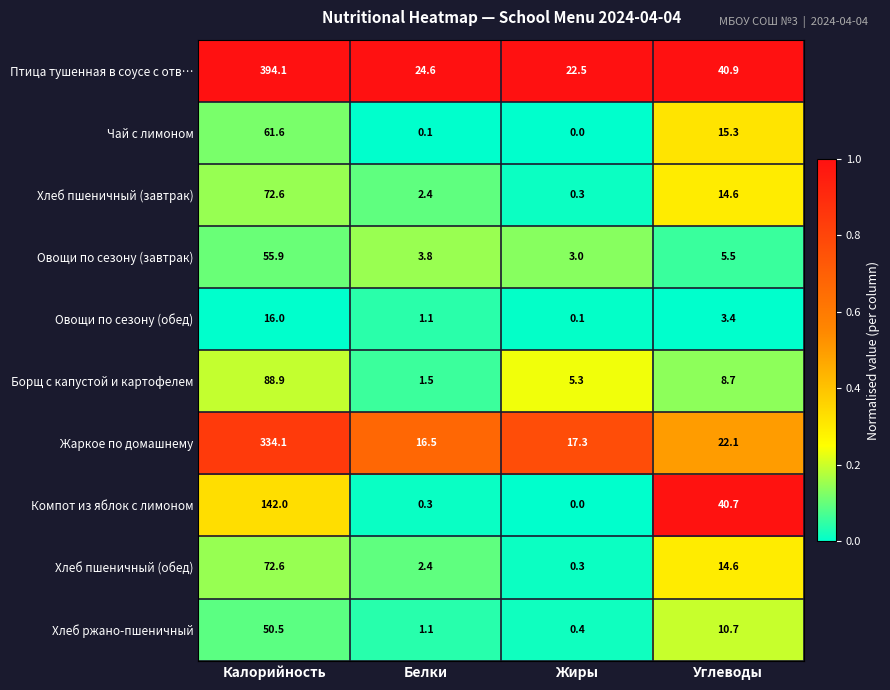

How many distinct data groups are displayed?

10